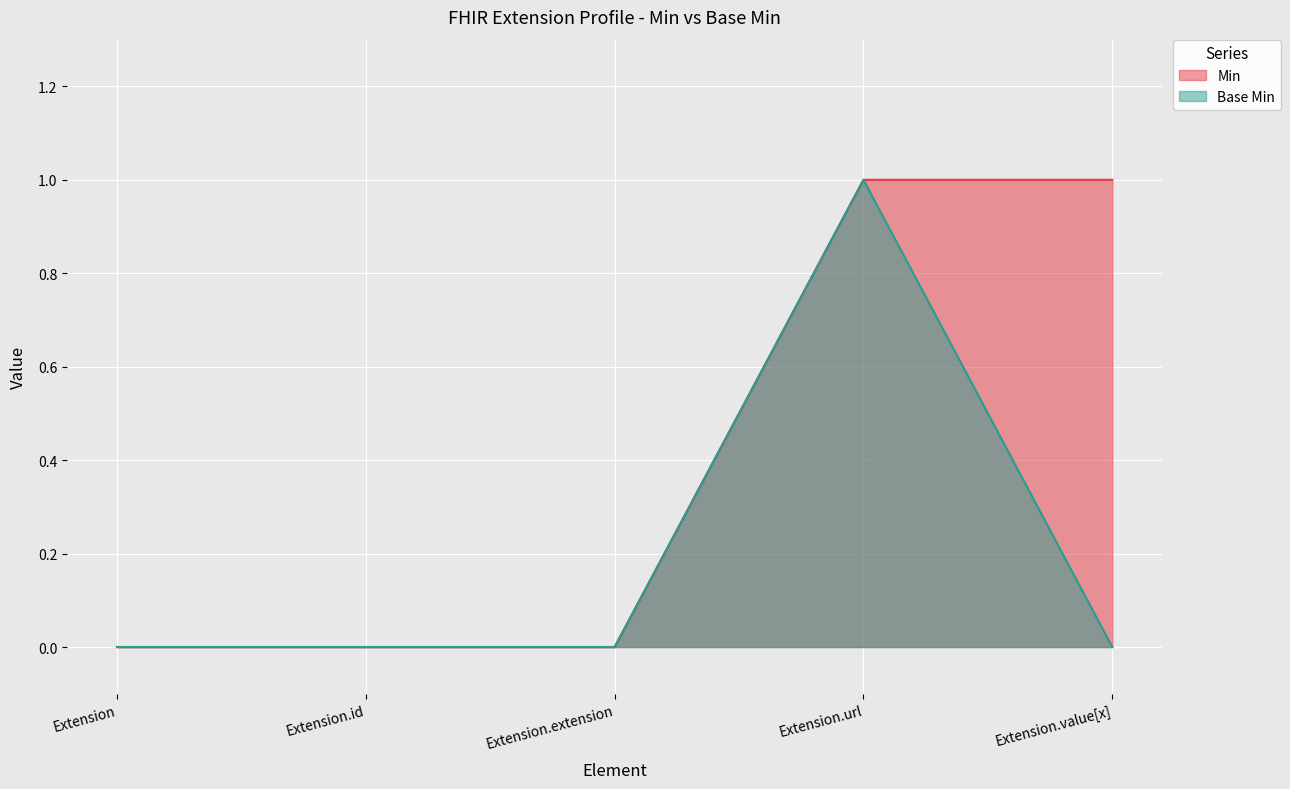

Is the value of Min at Extension.value[x] greater than the value of Base Min at Extension?

Yes